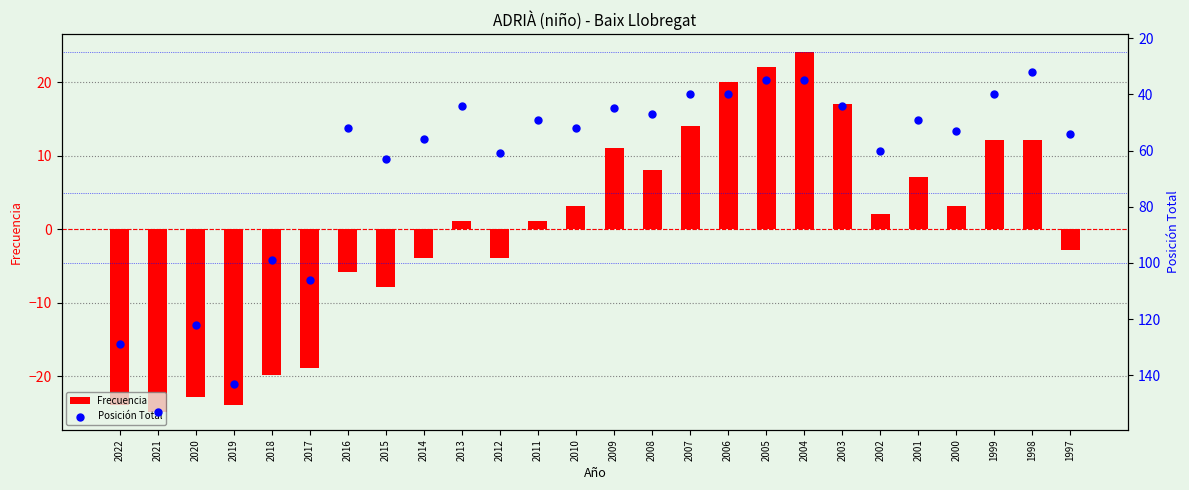

At which category is the sum across all series the highest?

2021